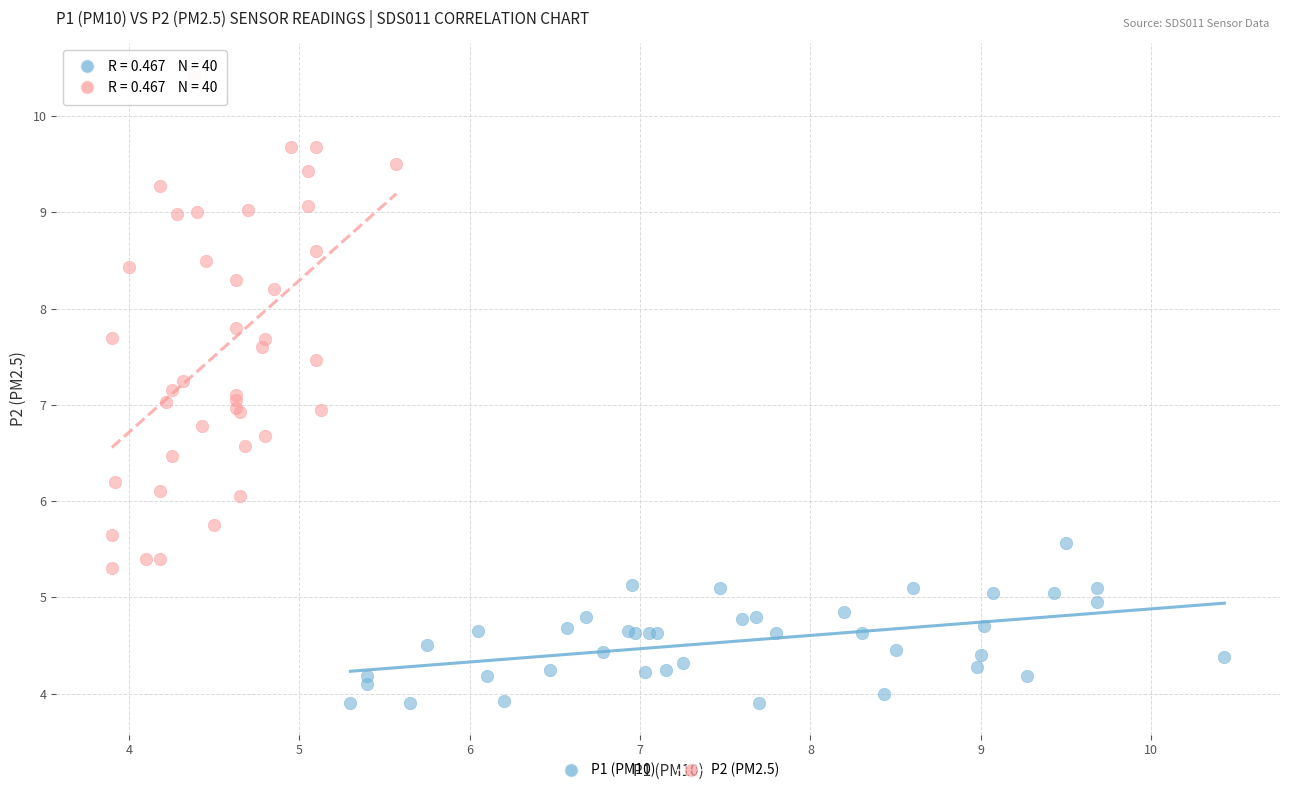

What are all the series names shown in the legend?

P1 (PM10), P2 (PM2.5)